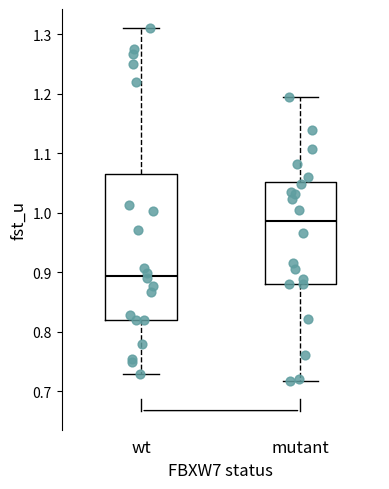

Comparing the boxes themselves (not the whiskers), which one is the tallest?

wt